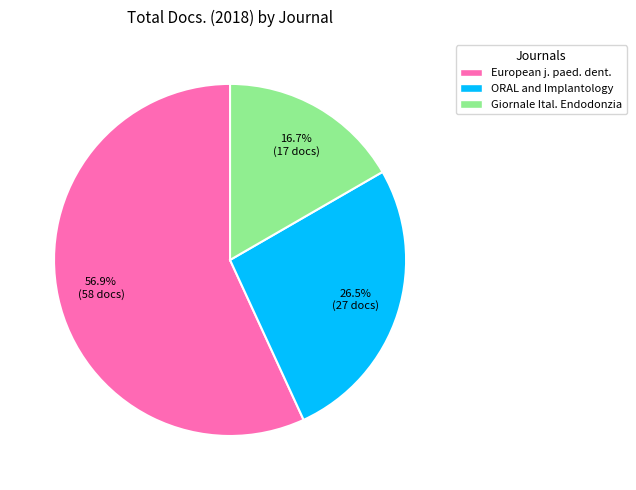

What is the majority slice?

European j. paed. dent.